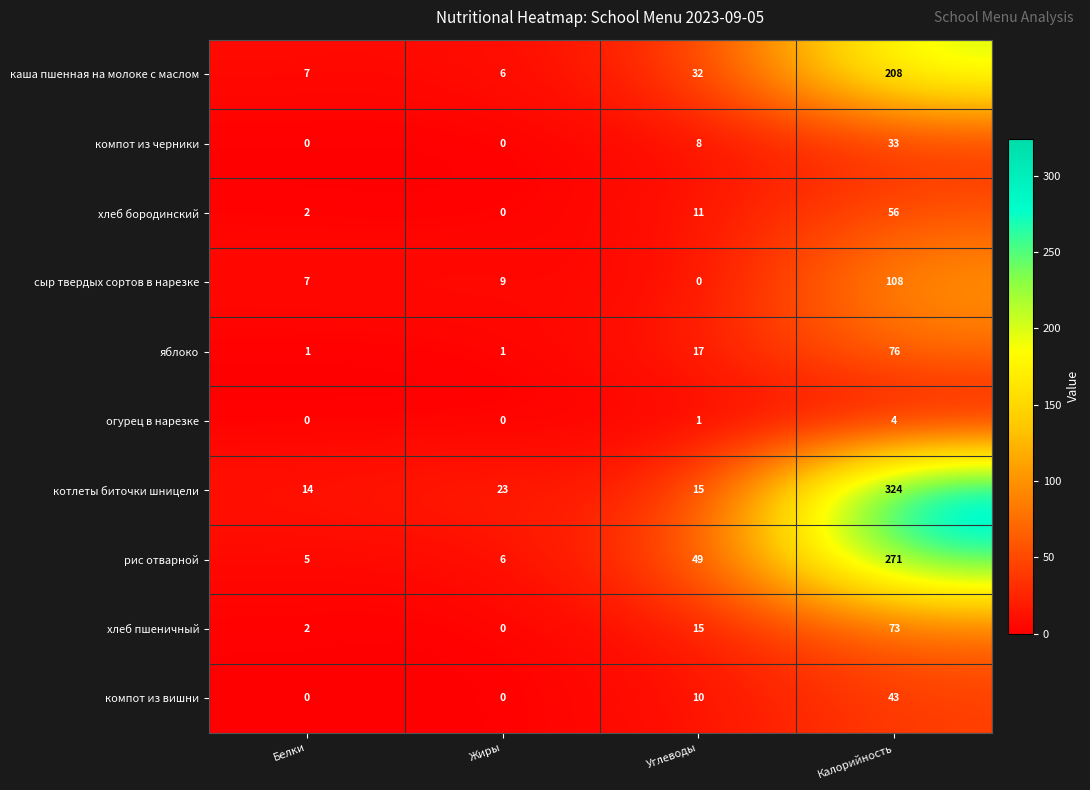

The value of яблоко at Белки is 2. True or false?

False